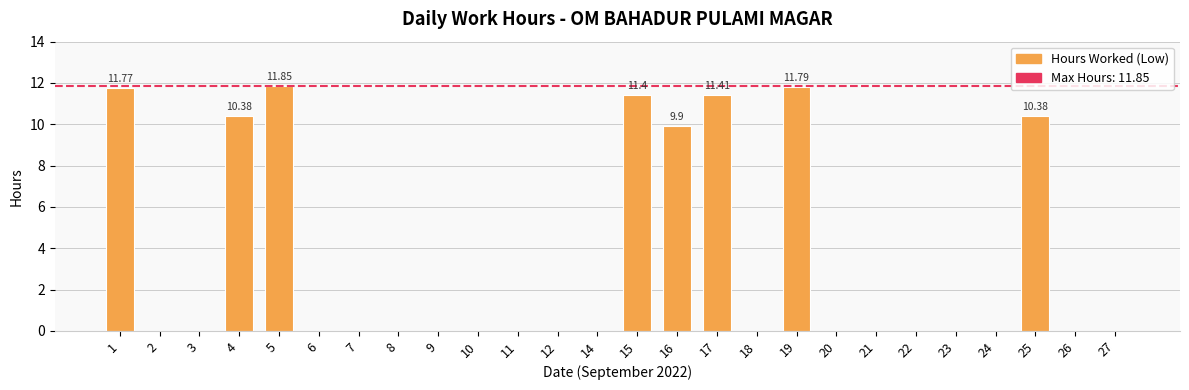

Between 16 and 1, which is larger?

1